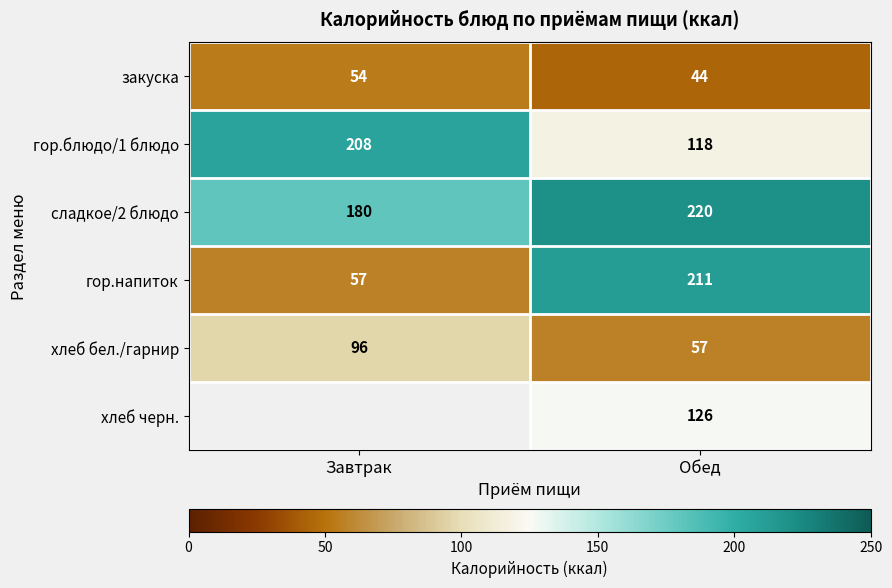

The value of хлеб бел./гарнир at Завтрак is 162.0. True or false?

False